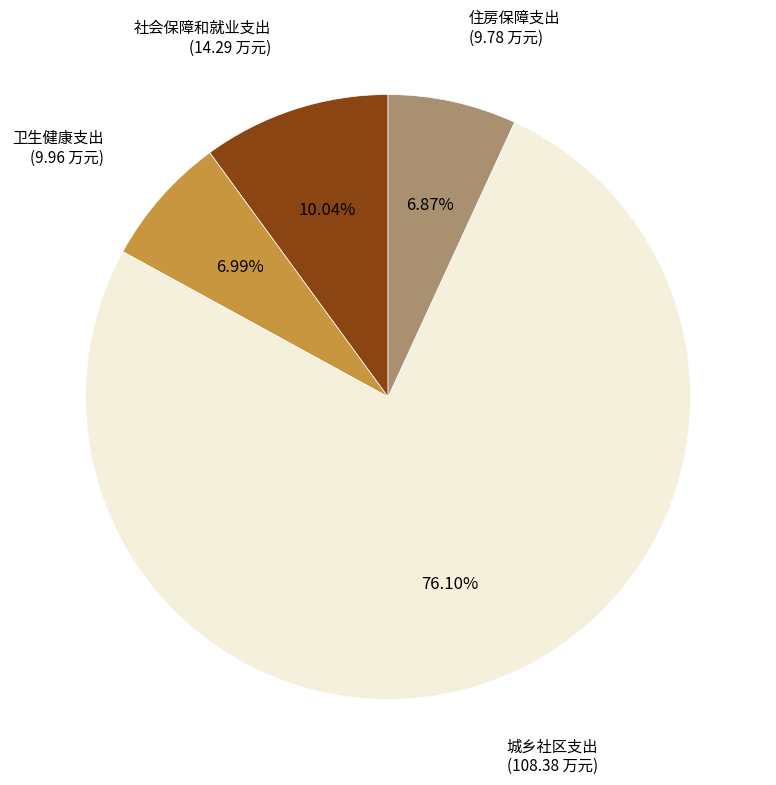

What is the largest slice in the pie chart?

城乡社区支出